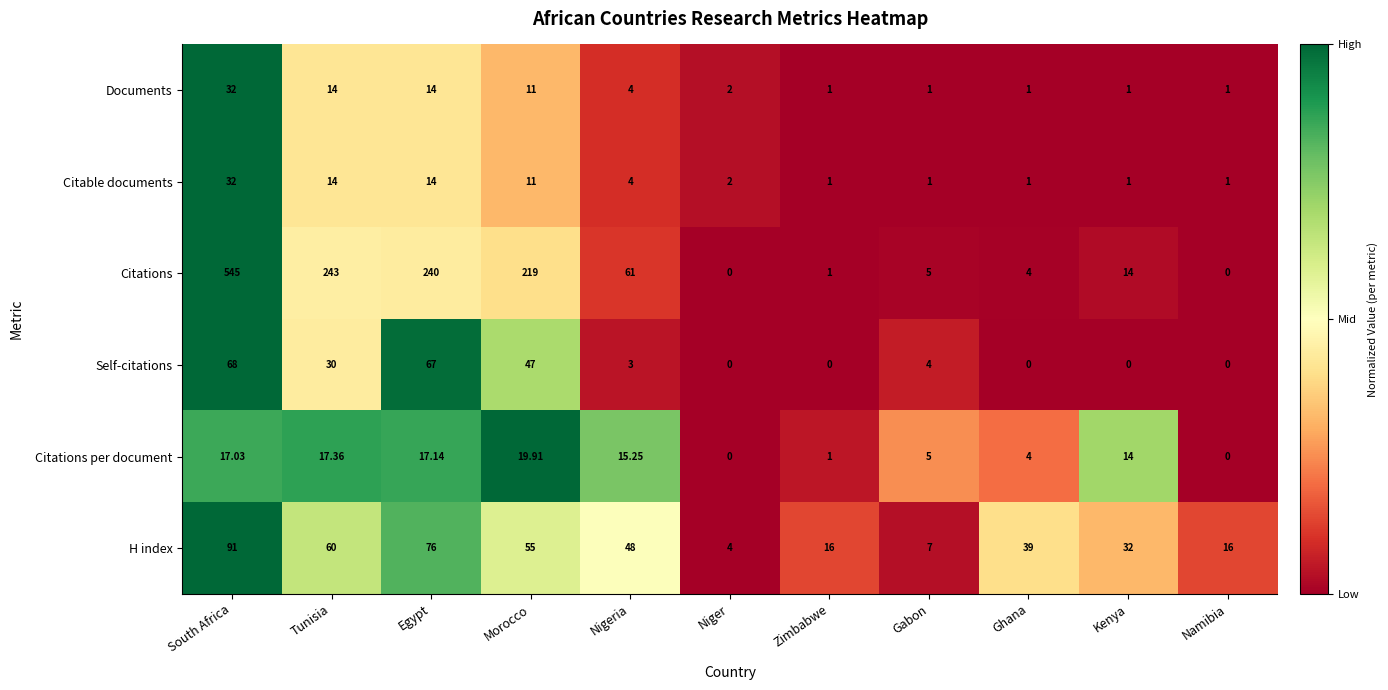

Between Zimbabwe and Gabon, which series saw the biggest shift?

H index